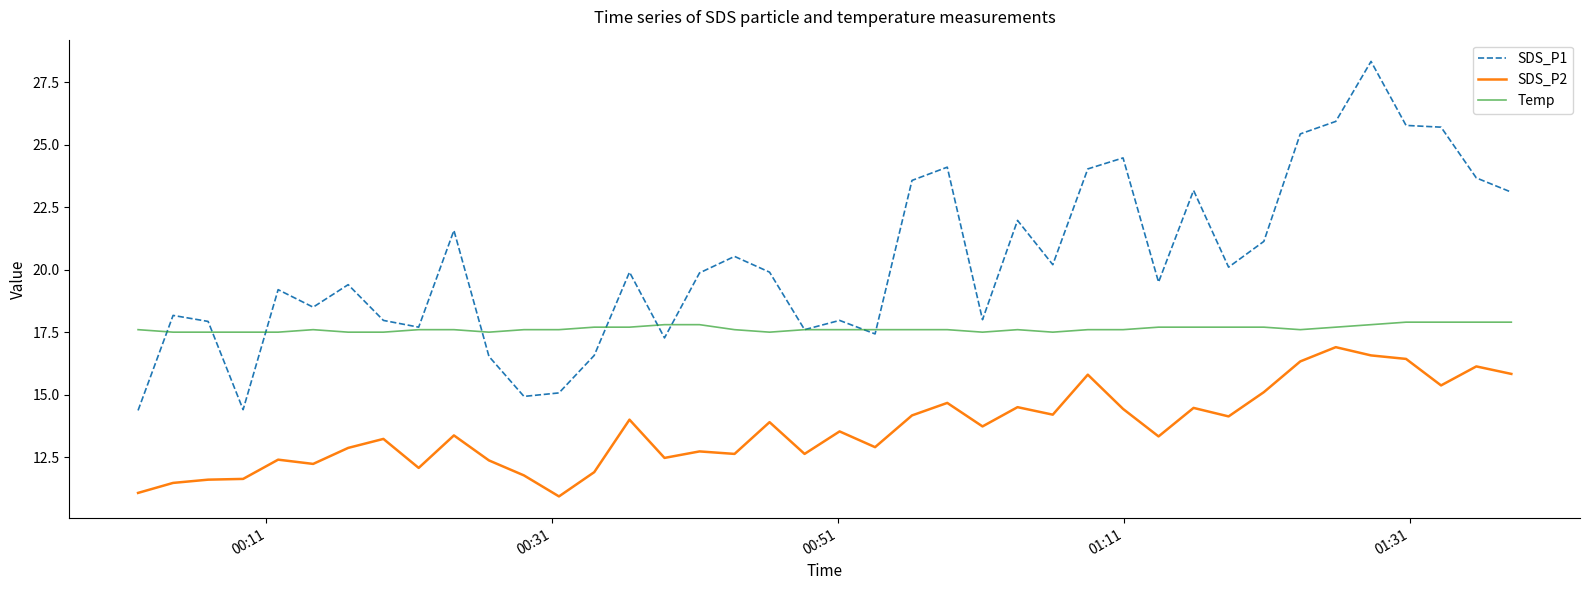

True or false: SDS_P2 and Temp intersect in this chart.

False